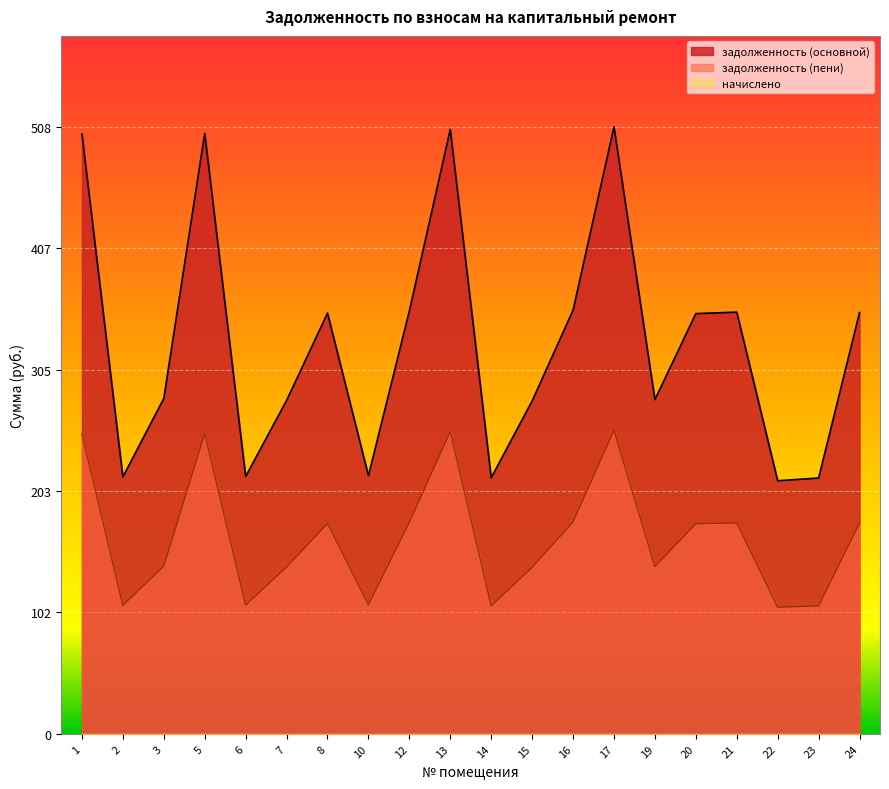

True or false: задолженность (пени) and задолженность (основной) intersect in this chart.

False